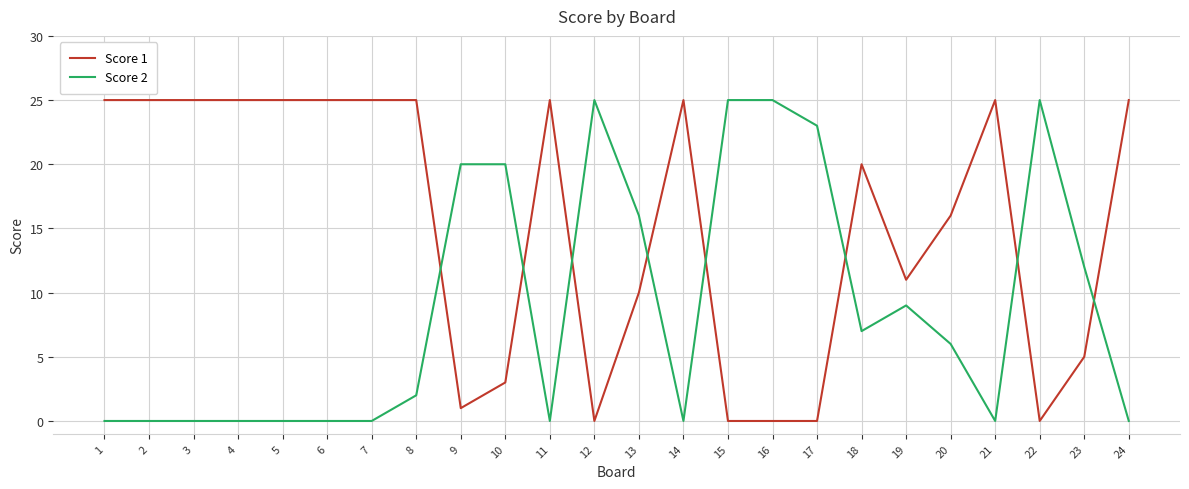

The Score 1 series shows 25 at 2. True or false?

True